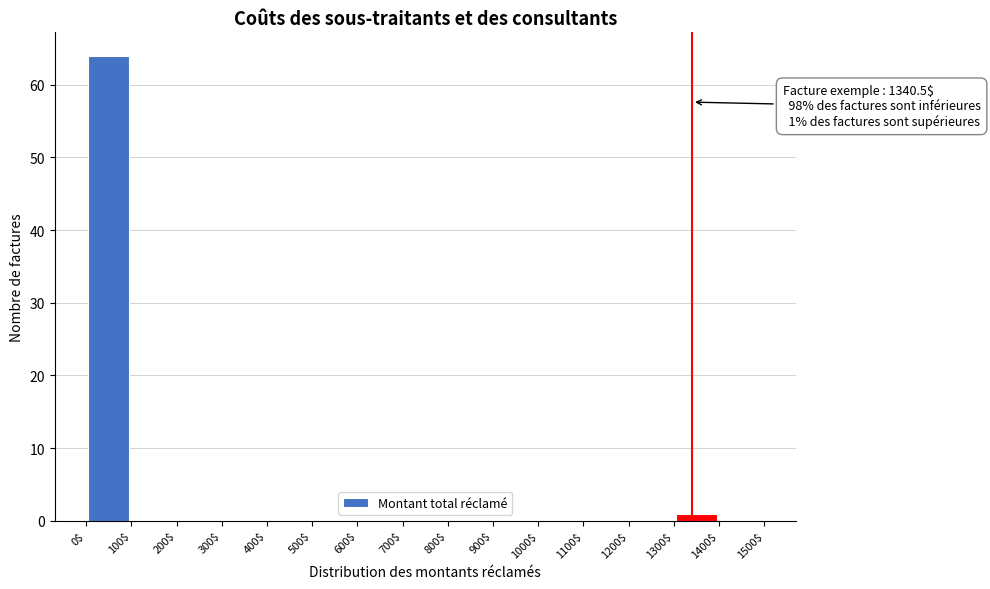

Which range on the x-axis has the tallest bar?

0$ to 100$